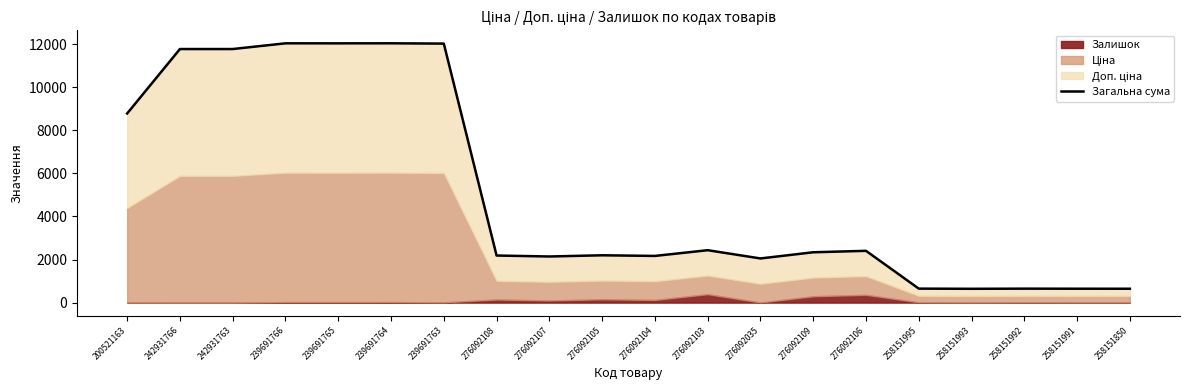

Where does the data first go above 2337?

200521163